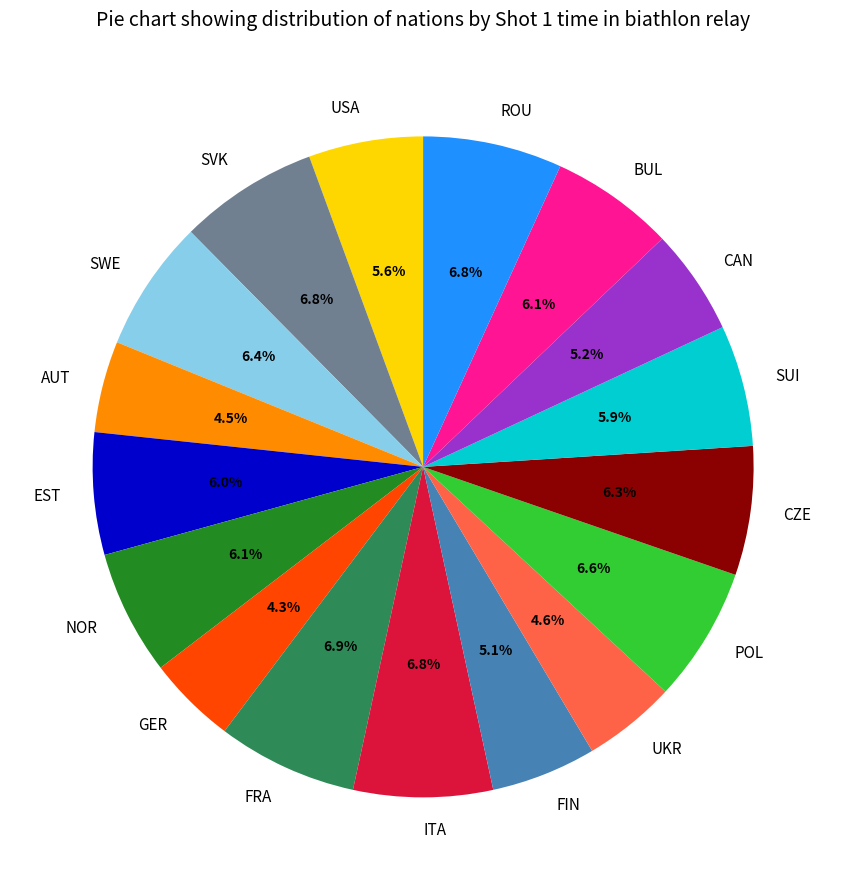

To the nearest percent, what percentage of the pie is EST?

6%